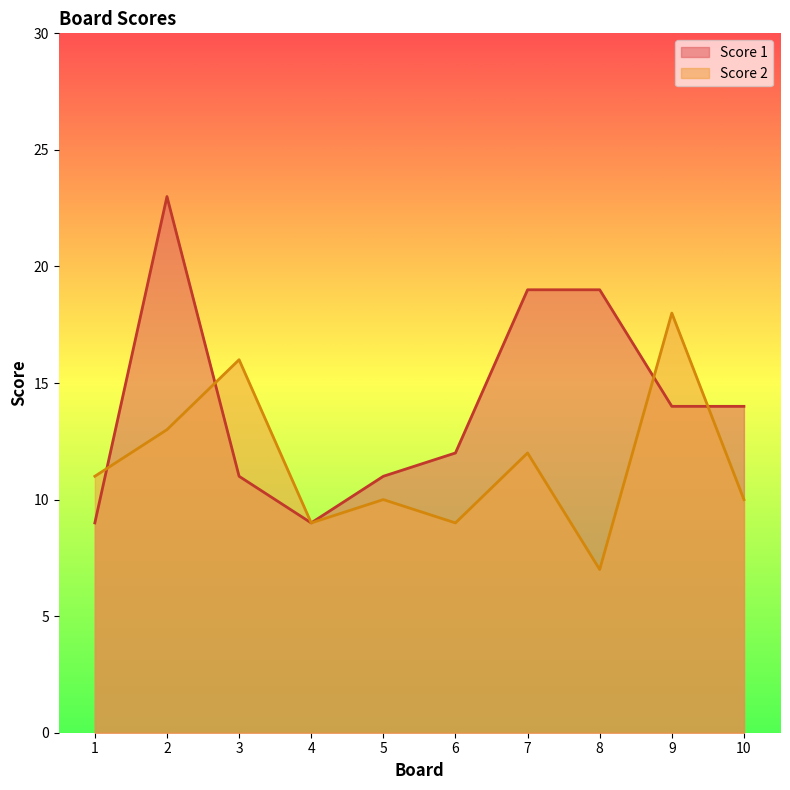

At which category does Score 1 reach its first local peak?

2